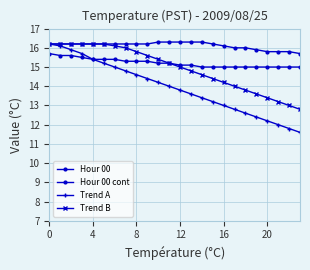

Count the number of data series in this chart.

4